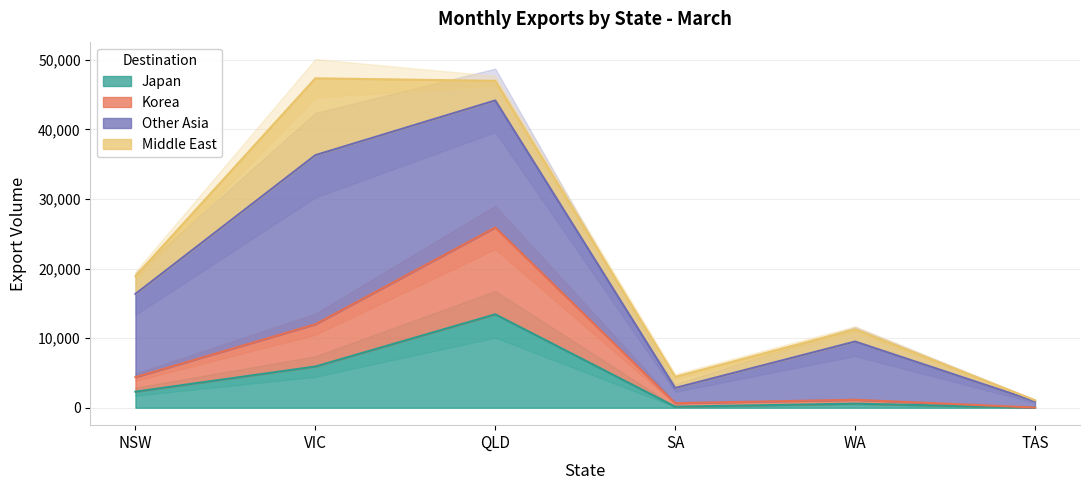

True or false: Total and Korea cross at least once.

False